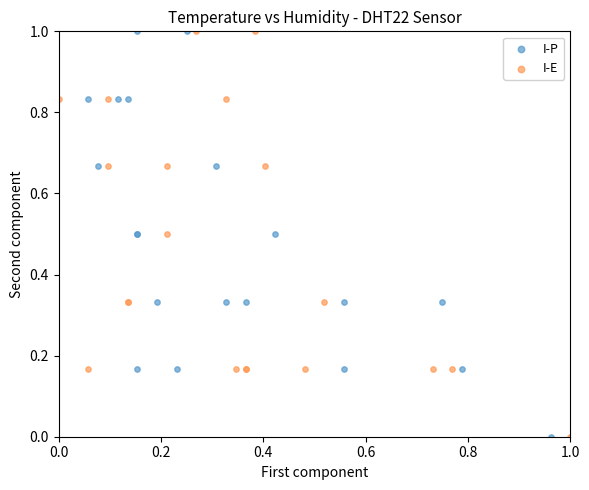

What are all the series names shown in the legend?

I-P, I-E